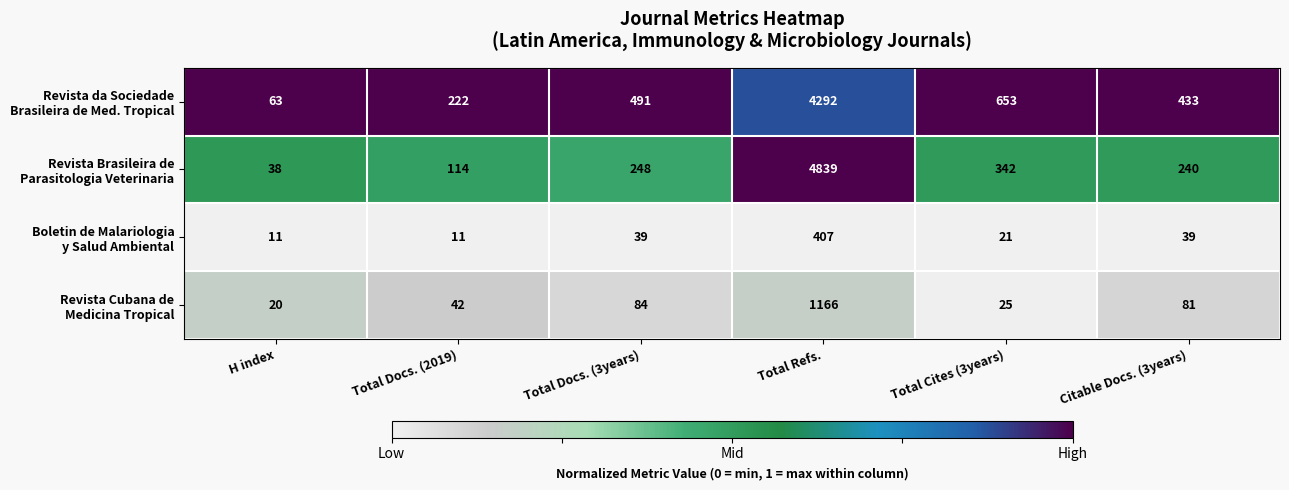

What is the greatest value displayed?

4839